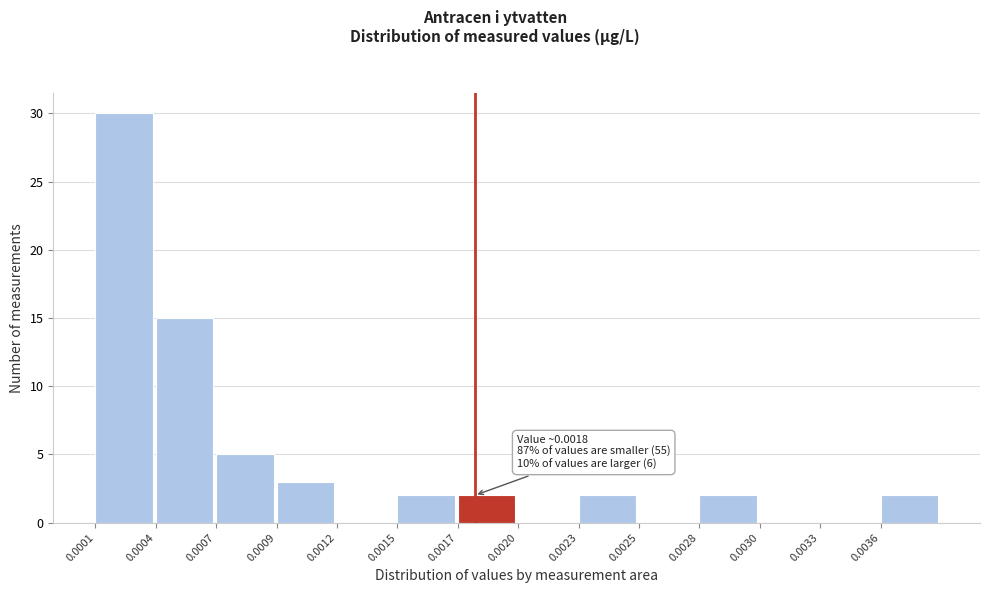

Reading left to right, transcribe all the data shown in this chart.

0.0001=30	0.0004=15	0.0007=5	0.0009=3	0.0012=0	0.0015=2	0.0017=2	0.0020=0	0.0023=2	0.0025=0	0.0028=2	0.0030=0	0.0033=0	0.0036=2